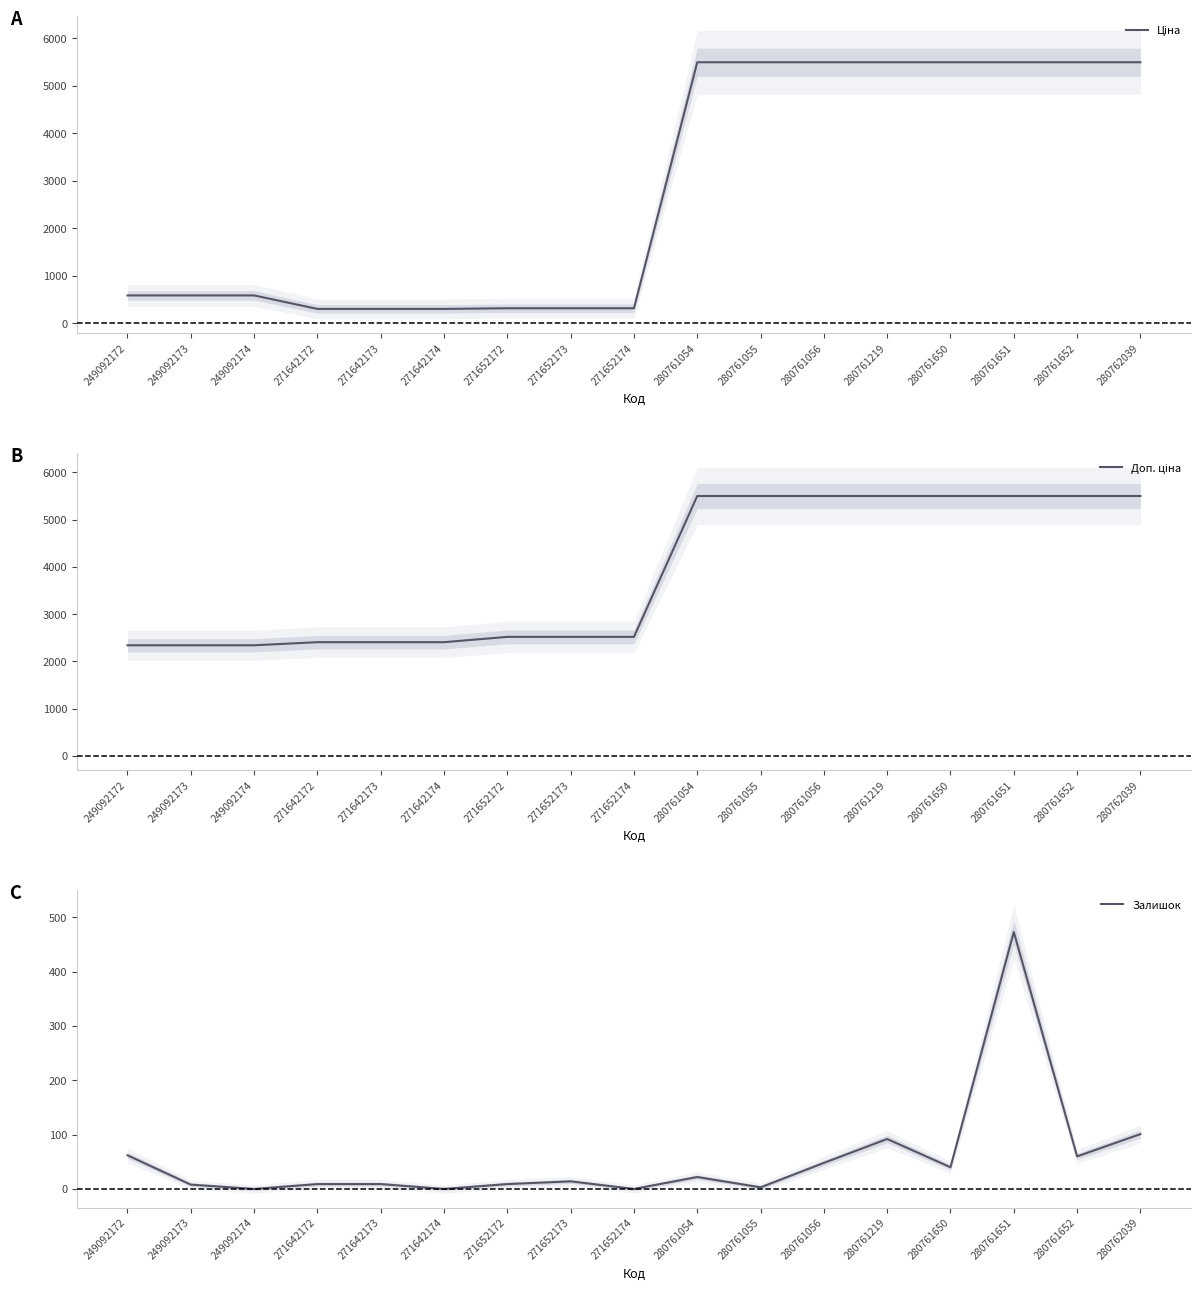

At which category does Залишок reach its first local peak?

271652173